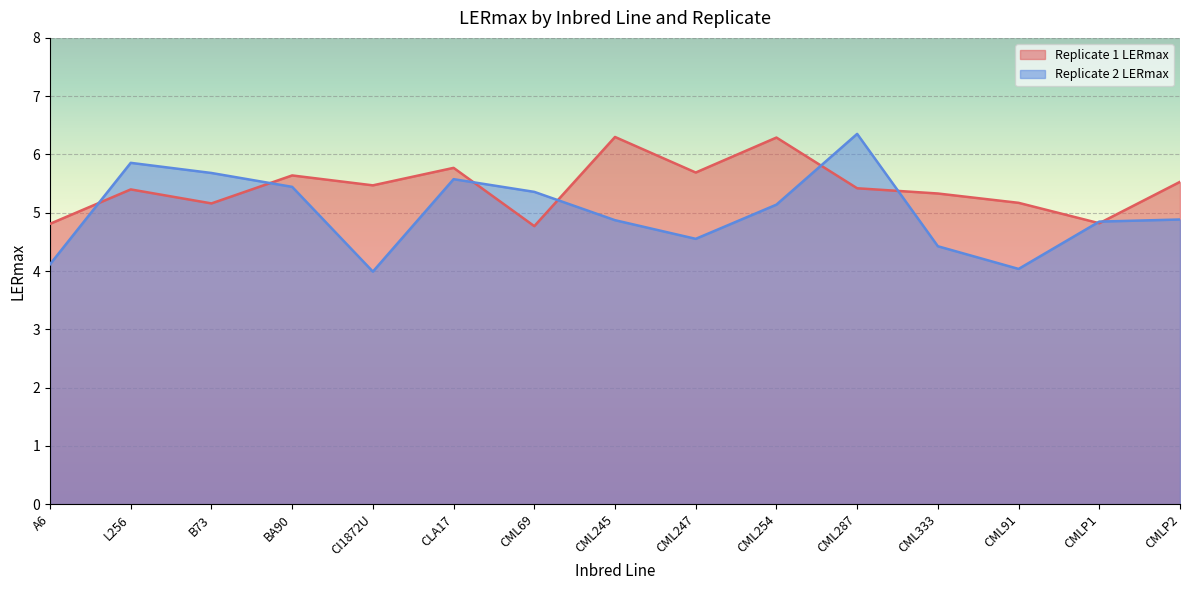

What is the maximum value shown in the chart?

6.4